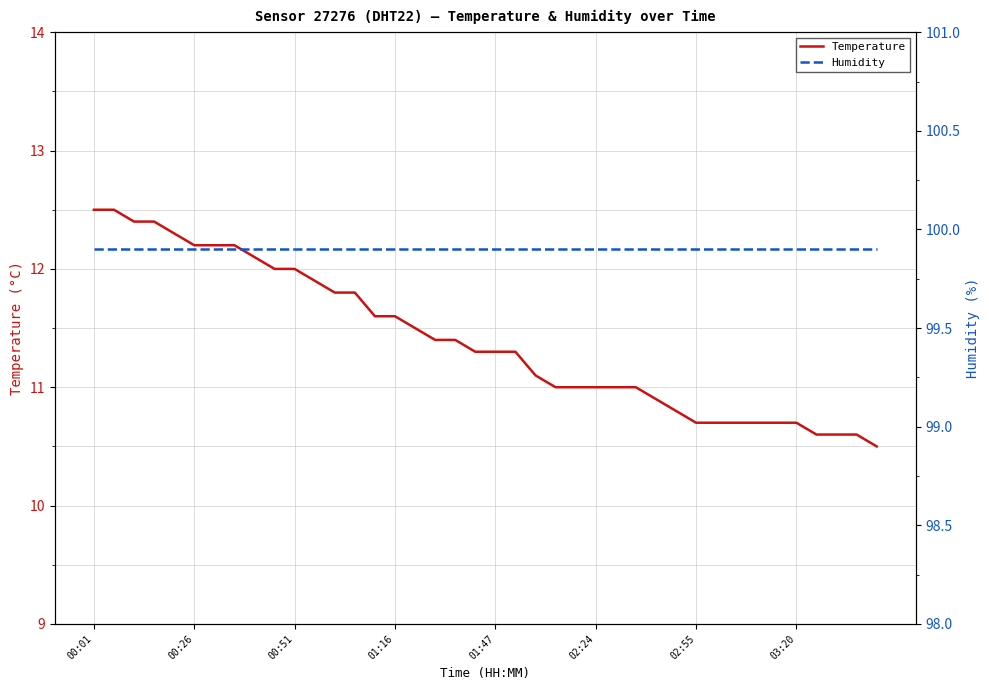

True or false: Temperature and Humidity intersect in this chart.

False